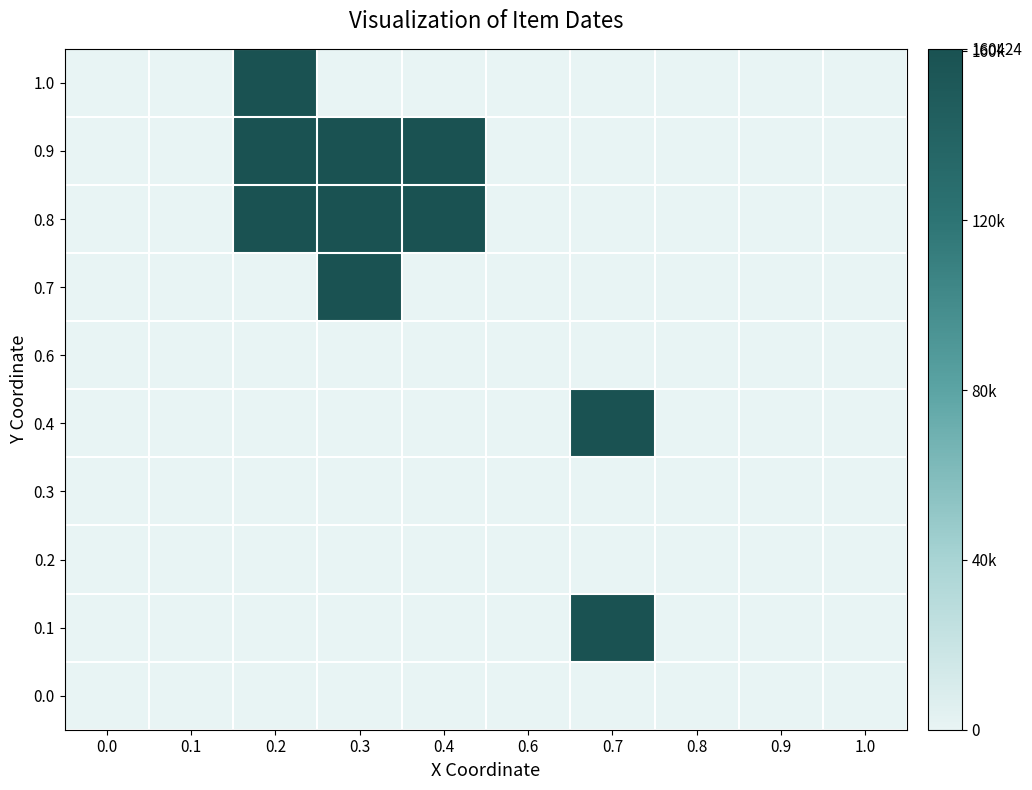

Reading left to right, what are all the values shown in this chart?

0.0: 0.0=0	0.1=0	0.2=0	0.3=0	0.4=0	0.6=0	0.7=0	0.8=0	0.9=0	1.0=0
0.1: 0.0=0	0.1=0	0.2=0	0.3=0	0.4=0	0.6=0	0.7=160410	0.8=0	0.9=0	1.0=0
0.2: 0.0=0	0.1=0	0.2=0	0.3=0	0.4=0	0.6=0	0.7=0	0.8=0	0.9=0	1.0=0
0.3: 0.0=0	0.1=0	0.2=0	0.3=0	0.4=0	0.6=0	0.7=0	0.8=0	0.9=0	1.0=0
0.4: 0.0=0	0.1=0	0.2=0	0.3=0	0.4=0	0.6=0	0.7=160410	0.8=0	0.9=0	1.0=0
0.6: 0.0=0	0.1=0	0.2=0	0.3=0	0.4=0	0.6=0	0.7=0	0.8=0	0.9=0	1.0=0
0.7: 0.0=0	0.1=0	0.2=0	0.3=160412	0.4=0	0.6=0	0.7=0	0.8=0	0.9=0	1.0=0
0.8: 0.0=0	0.1=0	0.2=160415	0.3=160415	0.4=160415	0.6=0	0.7=0	0.8=0	0.9=0	1.0=0
0.9: 0.0=0	0.1=0	0.2=160420	0.3=160424	0.4=160420	0.6=0	0.7=0	0.8=0	0.9=0	1.0=0
1.0: 0.0=0	0.1=0	0.2=160424	0.3=0	0.4=0	0.6=0	0.7=0	0.8=0	0.9=0	1.0=0